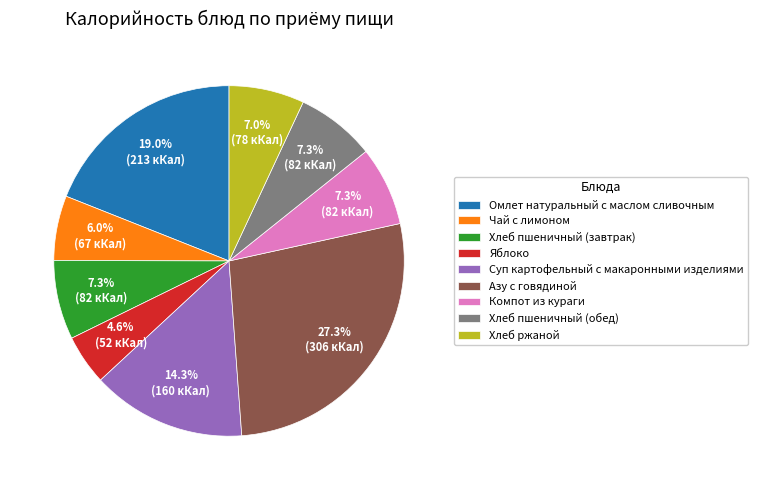

How many segments does this pie chart have?

9